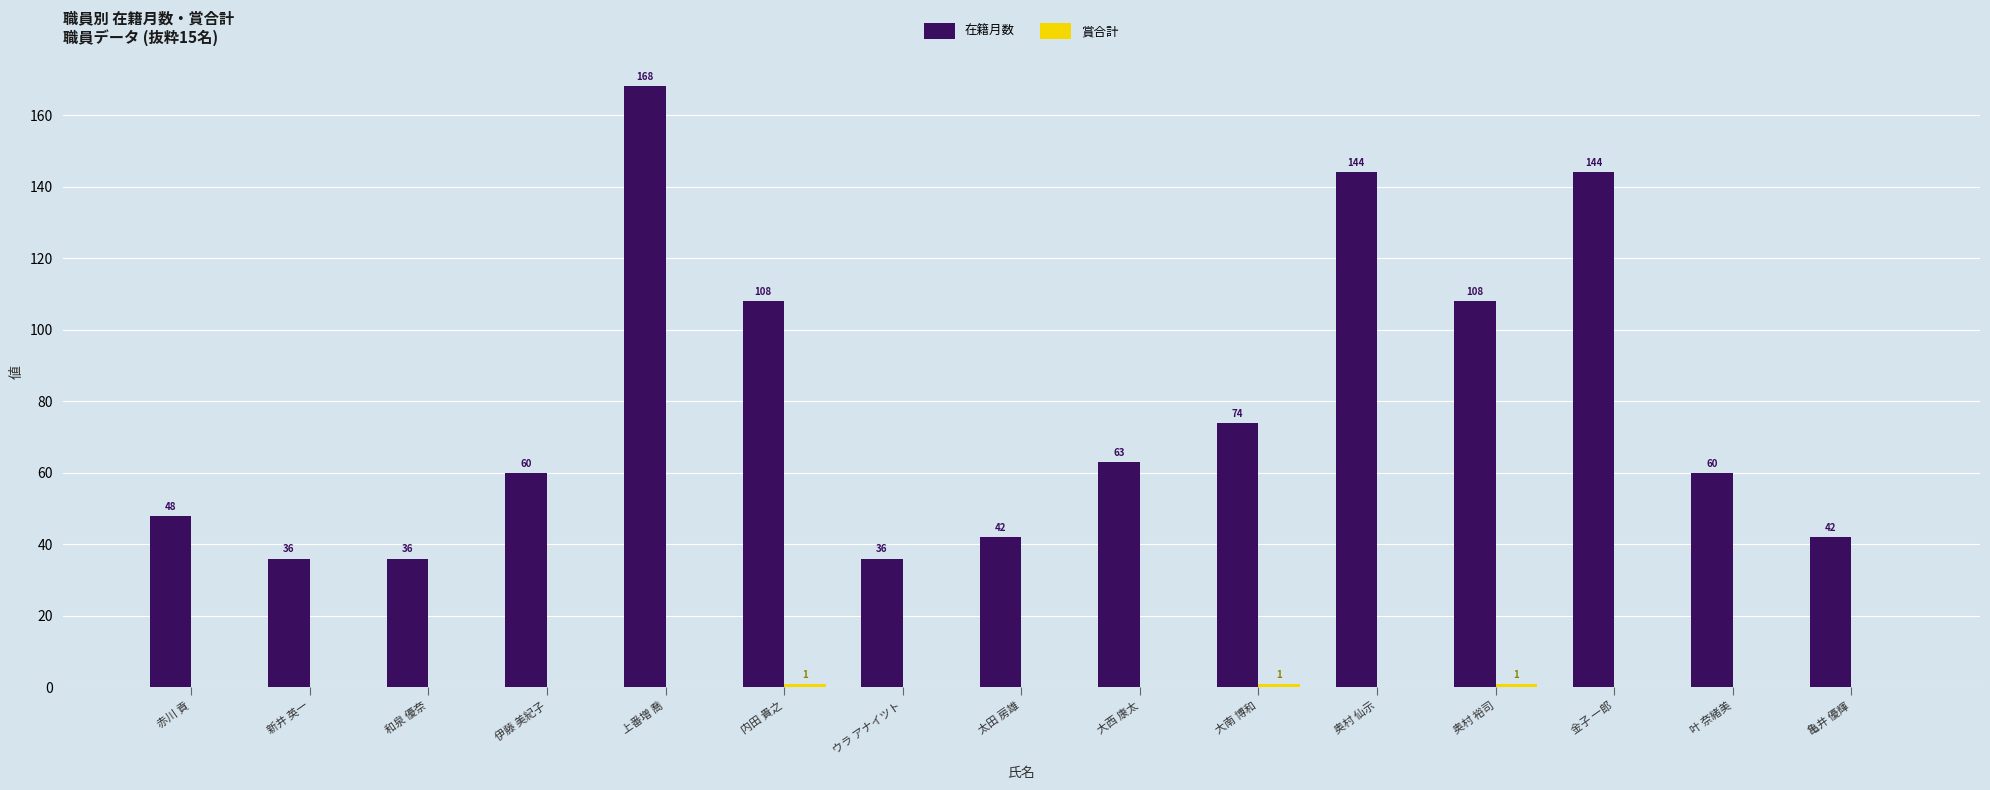

What is the highest value of the 在籍月数 series?

168